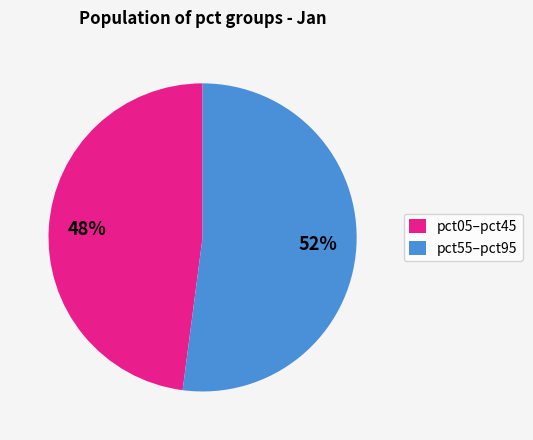

Between pct05–pct45 and pct55–pct95, which is larger?

pct55–pct95